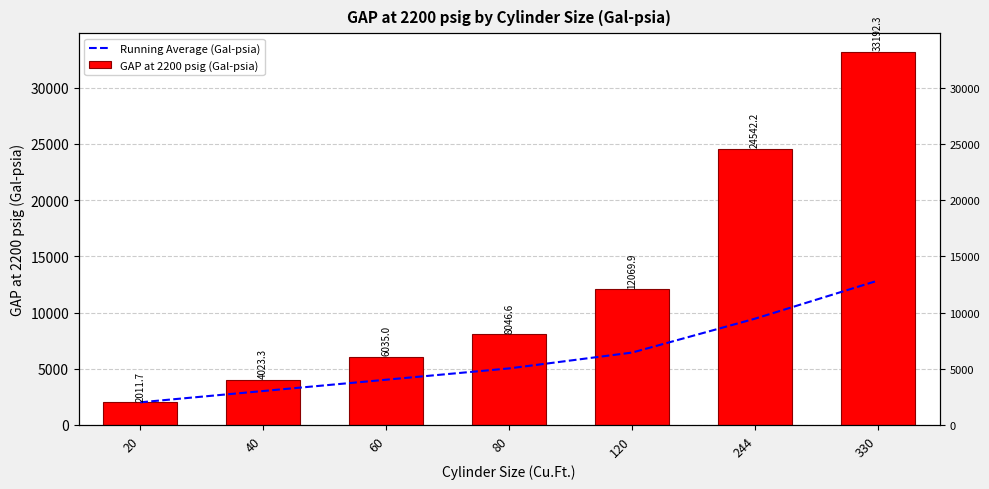

Where is Running Average (Gal-psia) nearest to the value 7428?

120